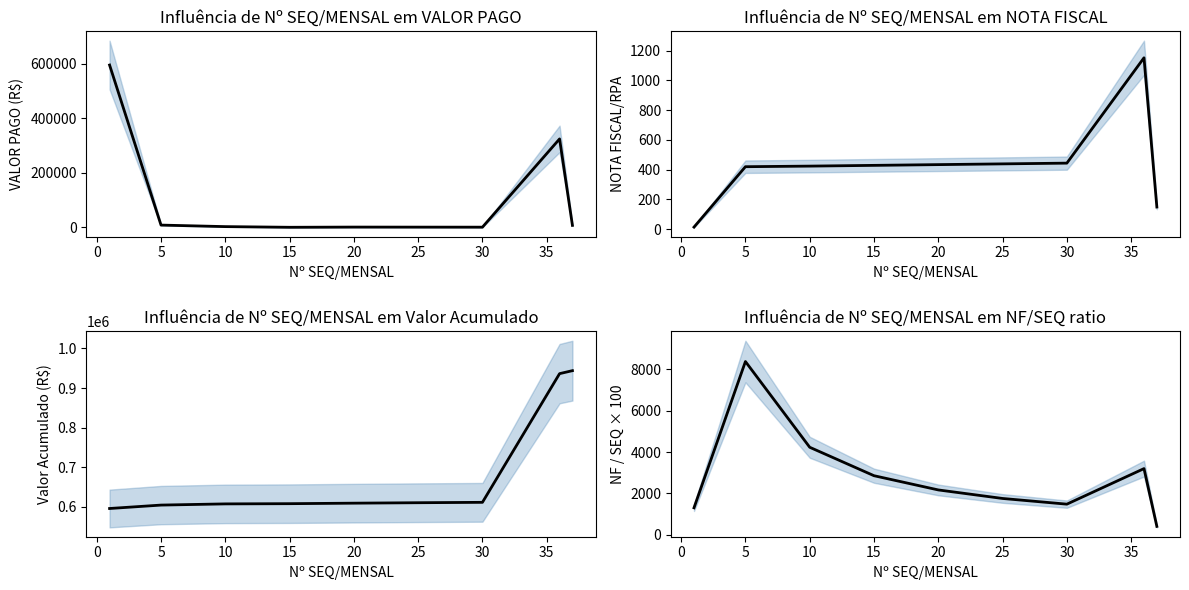

Where does the NOTA FISCAL/RPA series first go above 428?

15